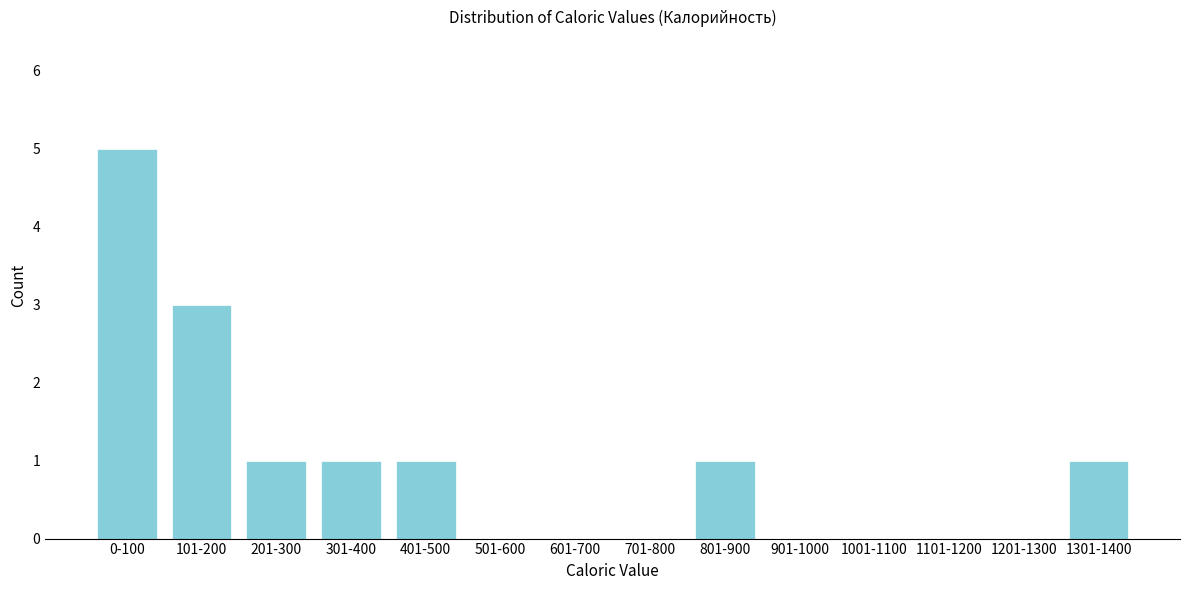

Reading left to right, what are all the values shown in this chart?

0-100=5	101-200=3	201-300=1	301-400=1	401-500=1	501-600=0	601-700=0	701-800=0	801-900=1	901-1000=0	1001-1100=0	1101-1200=0	1201-1300=0	1301-1400=1